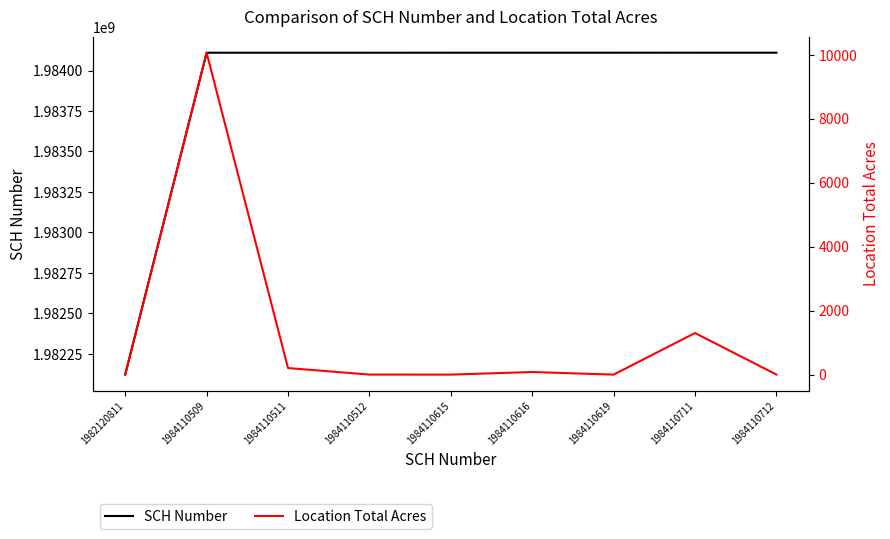

Does the chart have visible grid lines?

No